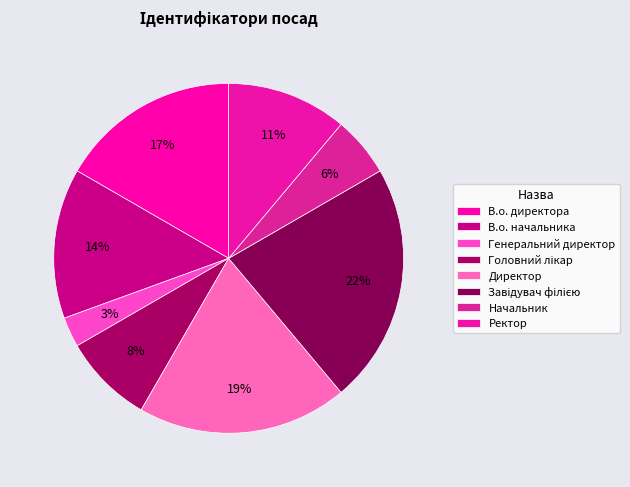

To the nearest percent, what portion does Ректор represent?

11%